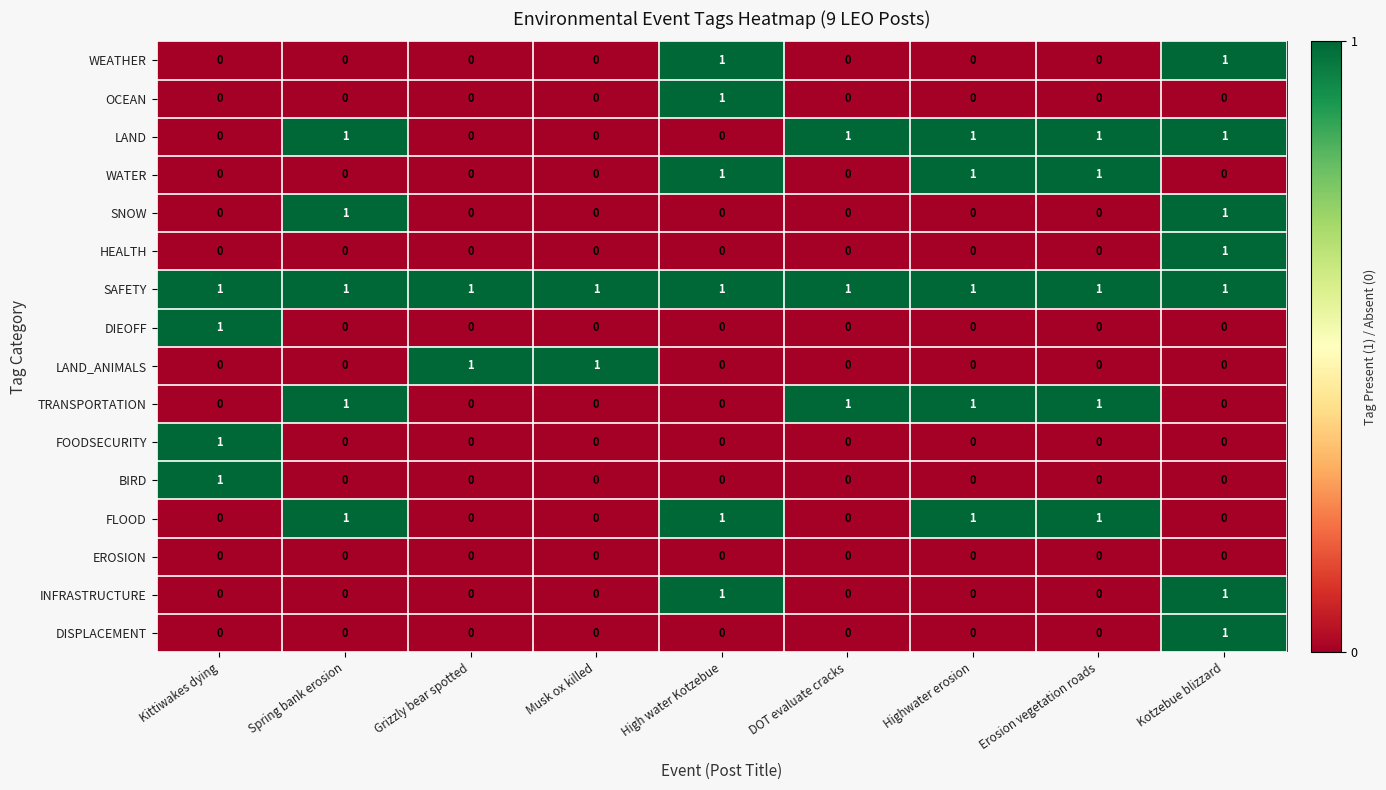

Which series has the largest total across all categories?

SAFETY